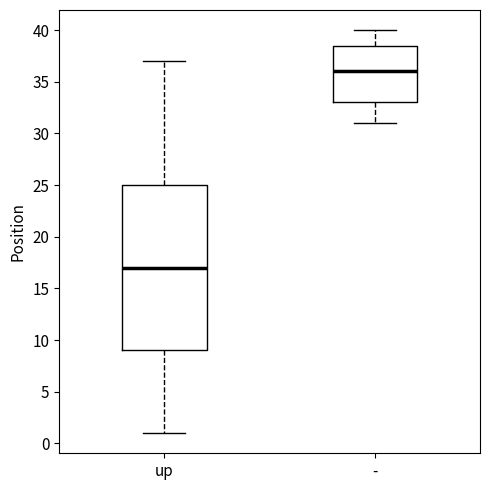

Where does the lower whisker of the box for - end on the y-axis? The values are not printed on the chart, so give them approximately, as read against the axis.

31.0